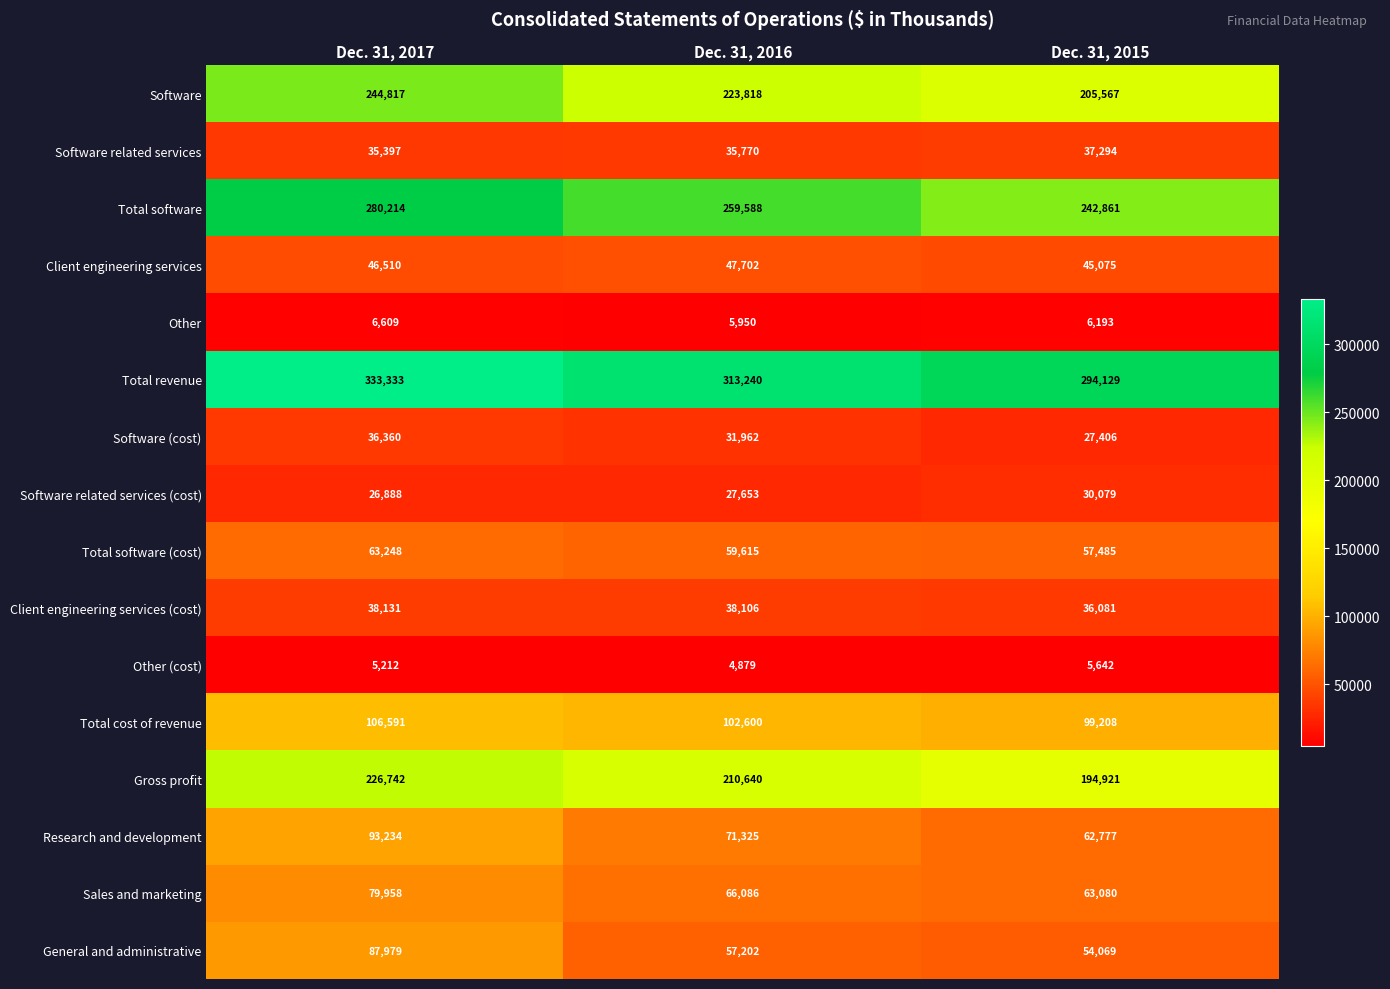

The General and administrative series shows 57202 at Dec. 31, 2016. True or false?

True